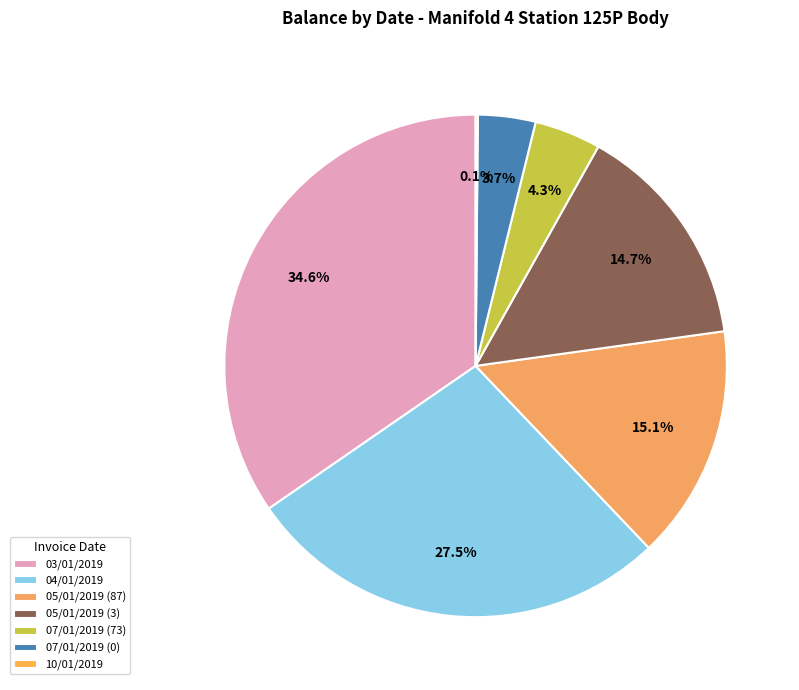

Which has a higher value, 03/01/2019 or 05/01/2019 (87)?

03/01/2019